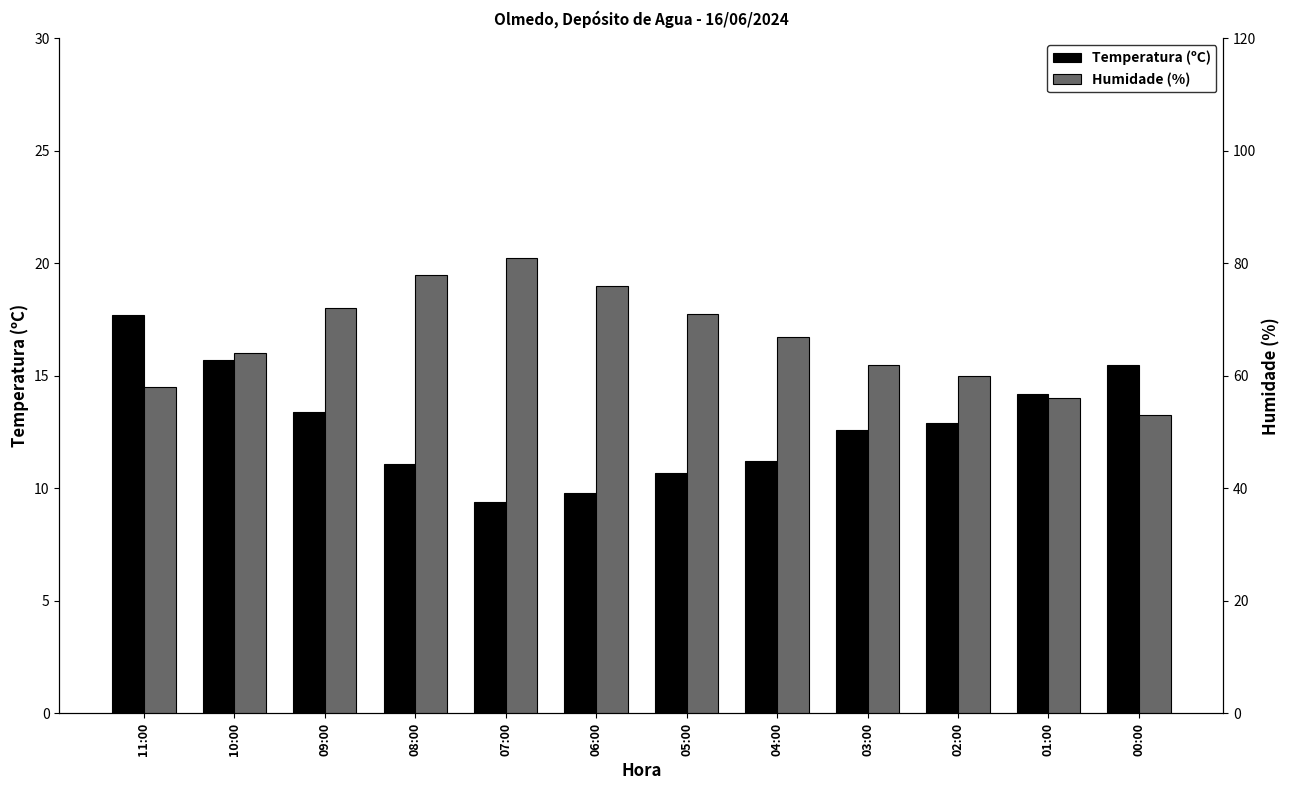

Reading left to right, transcribe all the data shown in this chart.

Temperatura (ºC): 17.7	15.7	13.4	11.1	9.4	9.8	10.7	11.2	12.6	12.9	14.2	15.5
Humidade (%): 58.0	64.0	72.0	78.0	81.0	76.0	71.0	67.0	62.0	60.0	56.0	53.0